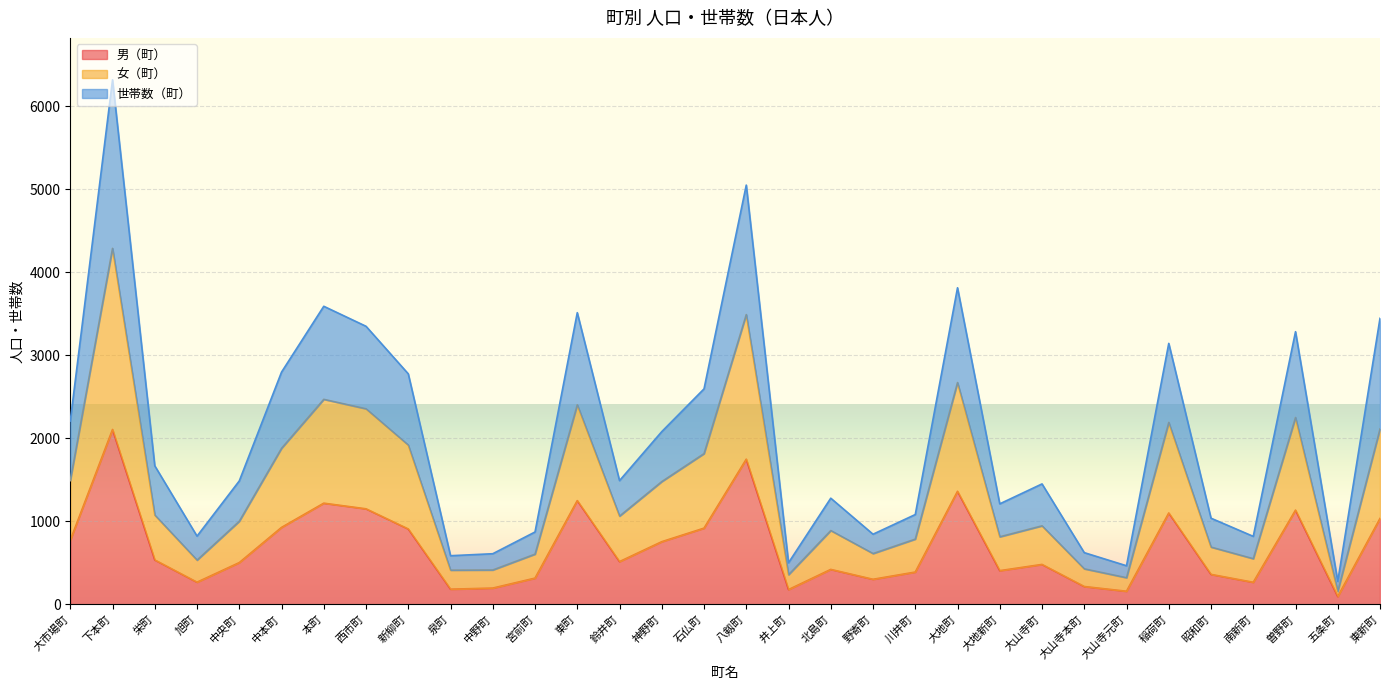

Does the chart display data point markers on the line(s)?

No